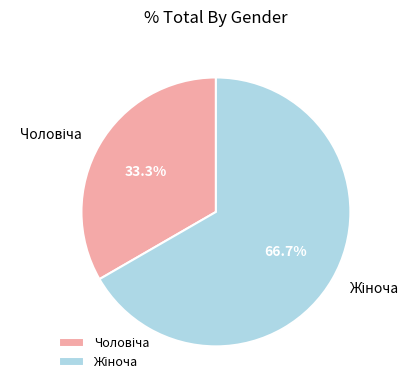

Does any single category account for the majority?

Yes